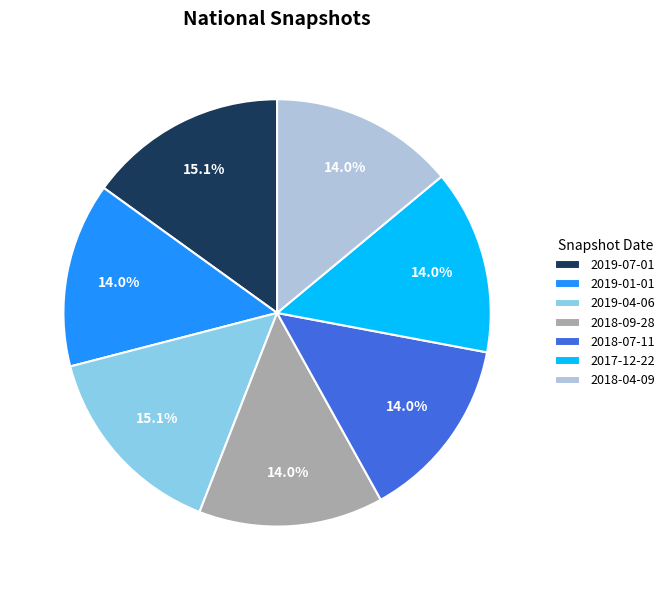

What percentage is the 2017-12-22 slice, to the nearest percent?

14%